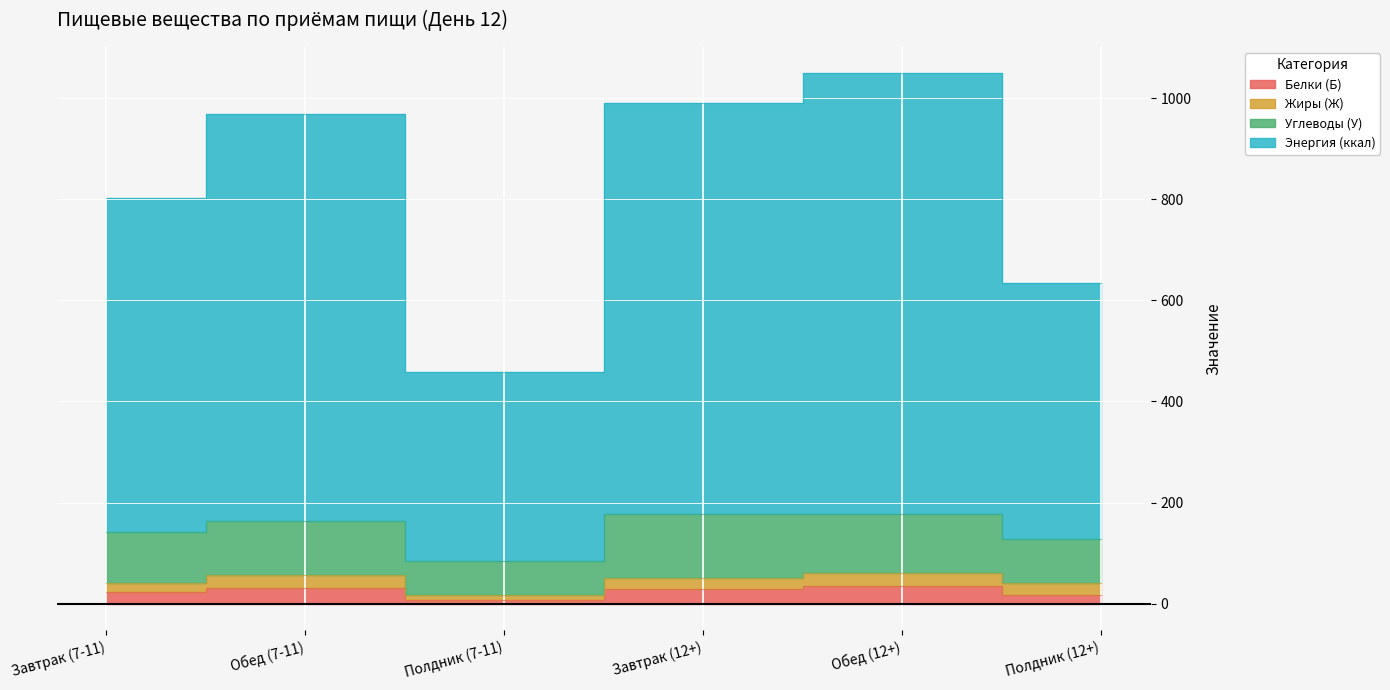

True or false: Энергия (ккал) and Углеводы (У) intersect in this chart.

False